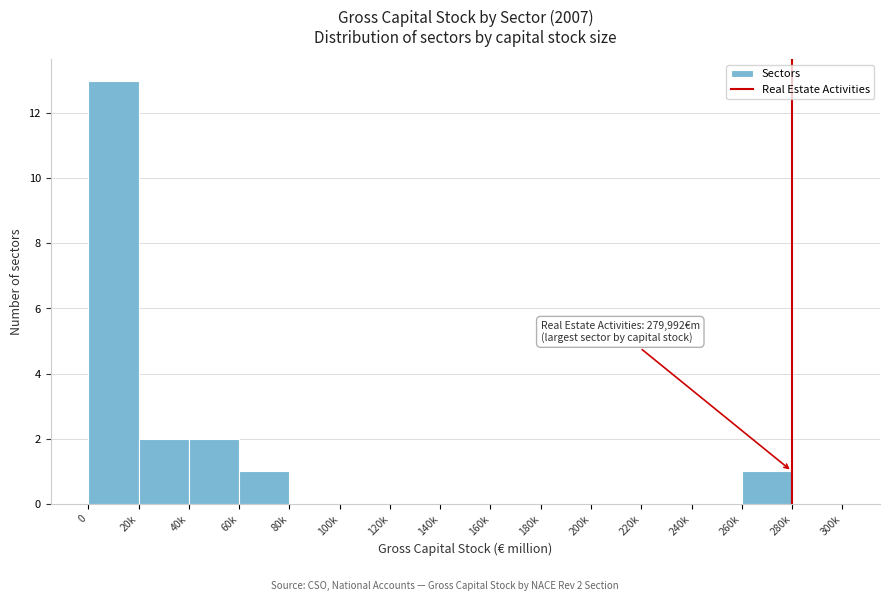

Reading right to left, what are all the values shown in this chart?

280k=0	260k=1	240k=0	220k=0	200k=0	180k=0	160k=0	140k=0	120k=0	100k=0	80k=0	60k=1	40k=2	20k=2	0=13